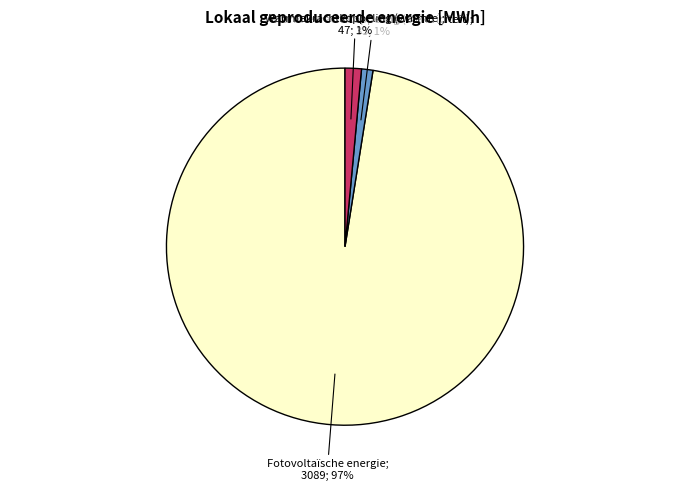

To the nearest percent, what is the average slice percentage?

33%